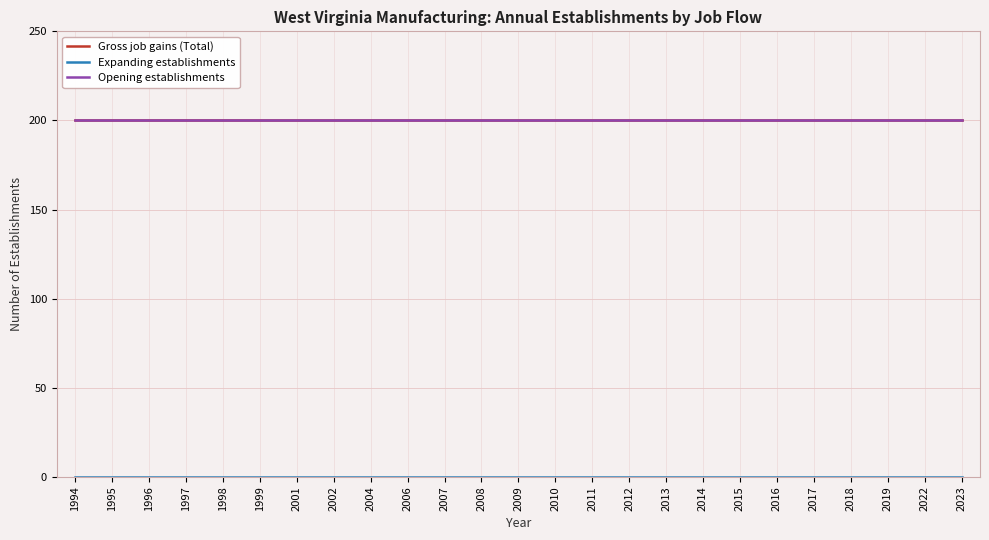

How many lines are shown in the chart?

3